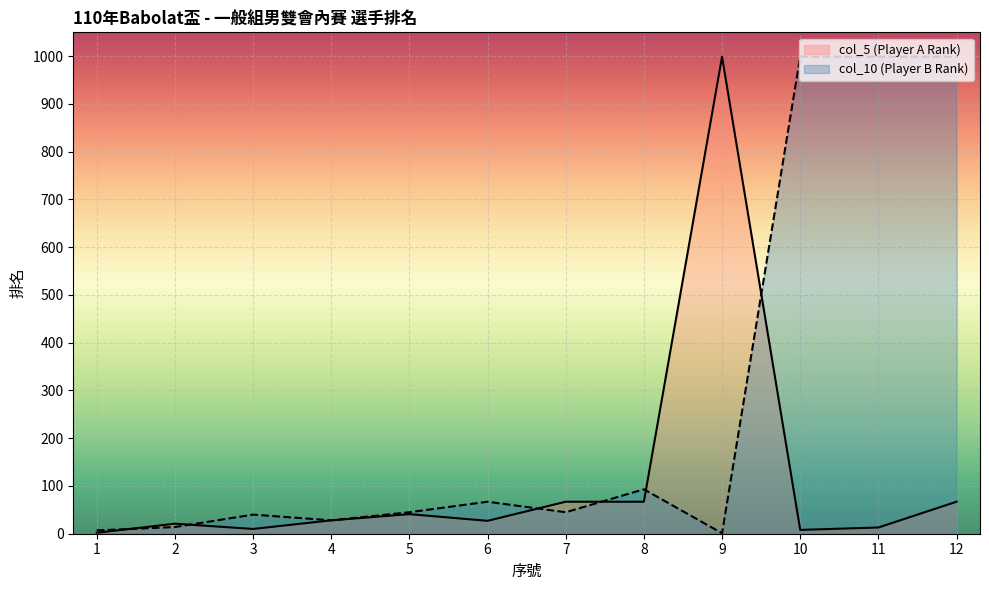

What is the difference between the highest and lowest values at 8?

26